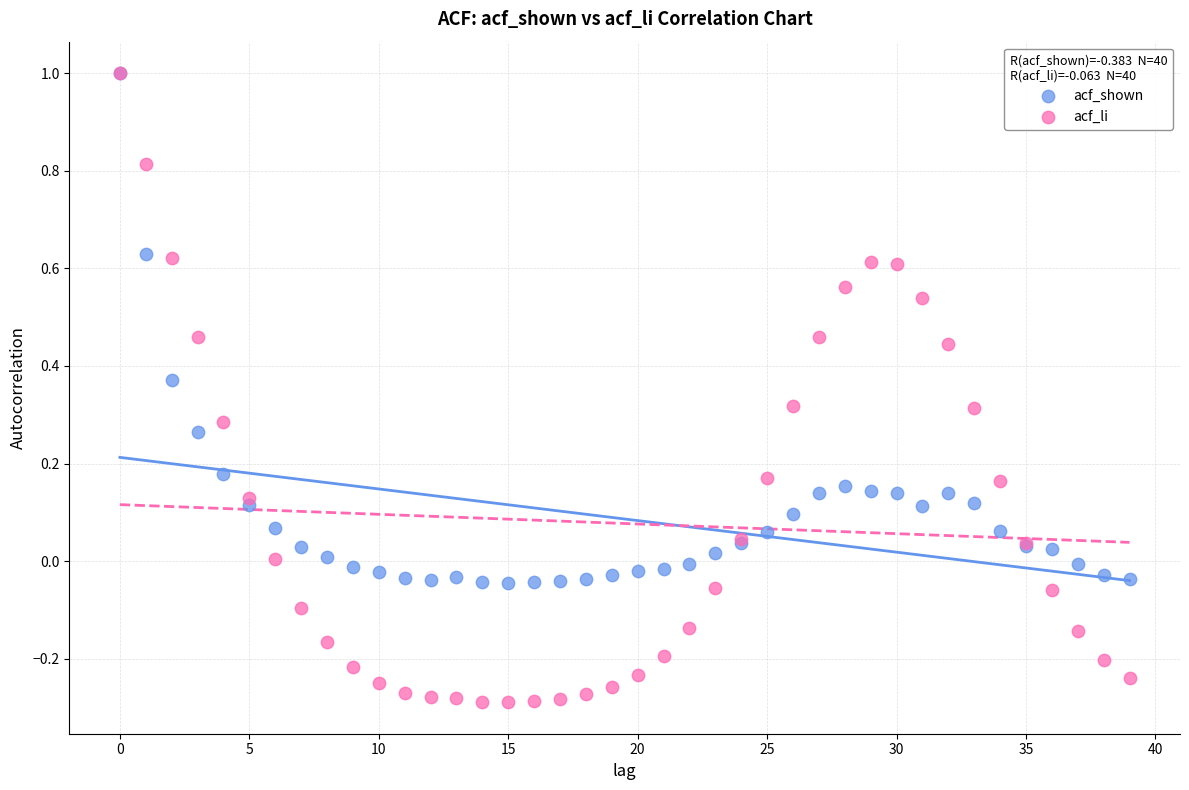

Which series has the largest Y range (max minus min)?

acf_li